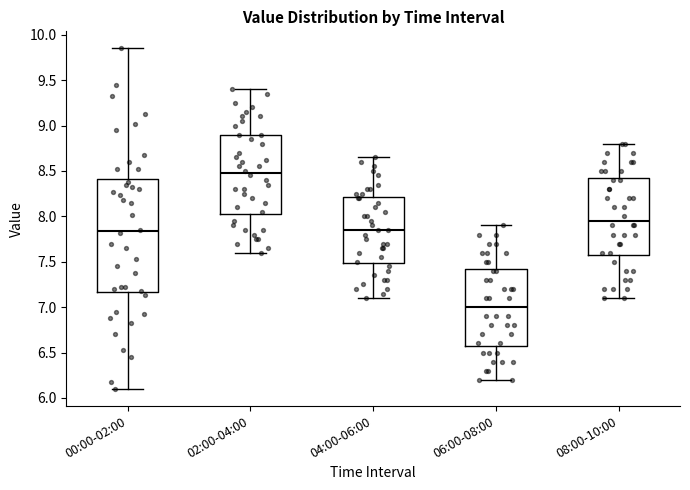

Reading left to right, transcribe this box plot: for each box, give where its median line is, the range the box spans, and where its two whiskers end, as read against the y-axis. The values are not printed on the chart, so give them approximately, as read against the axis.

00:00-02:00: median 7.85, box 7.15 to 8.40, whiskers 6.10 to 9.85
02:00-04:00: median 8.50, box 8.05 to 8.90, whiskers 7.60 to 9.40
04:00-06:00: median 7.85, box 7.50 to 8.20, whiskers 7.10 to 8.65
06:00-08:00: median 7.00, box 6.60 to 7.45, whiskers 6.20 to 7.90
08:00-10:00: median 7.95, box 7.60 to 8.45, whiskers 7.10 to 8.80